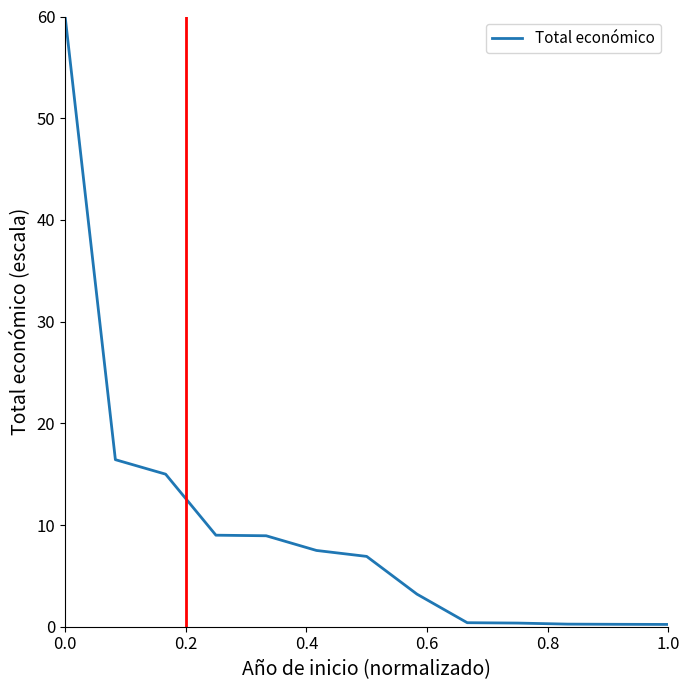

What is the difference between the maximum and minimum values?

59.8